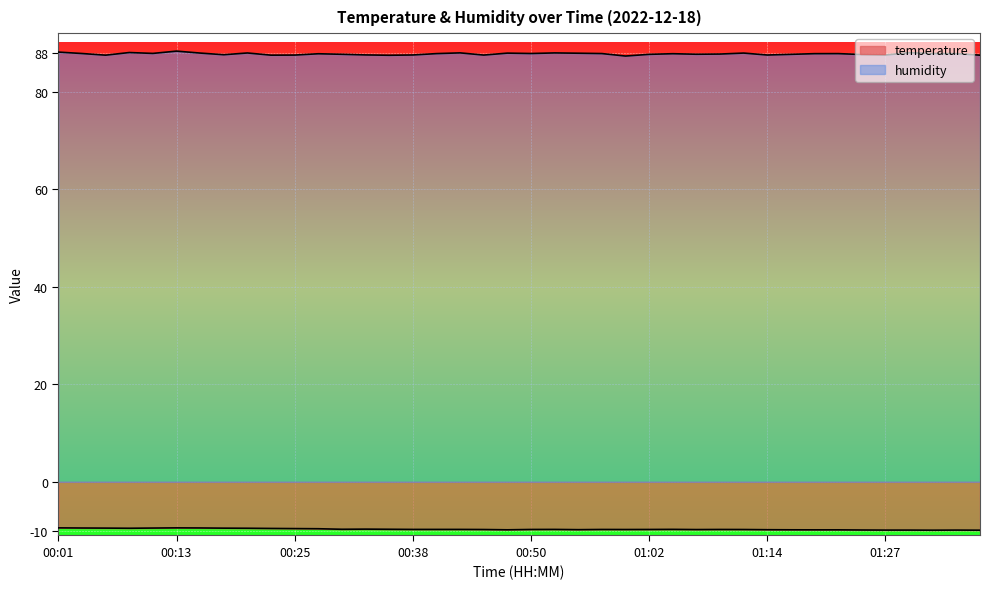

How many lines are shown in the chart?

2